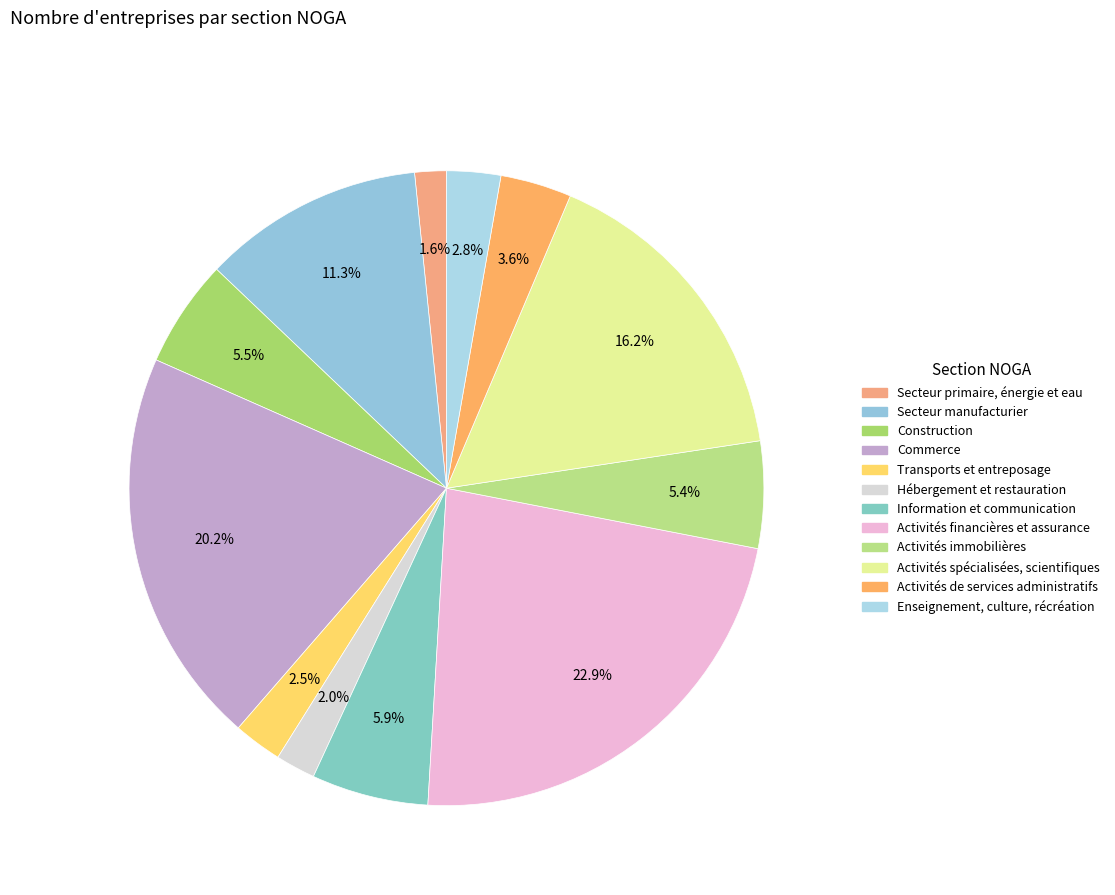

Which category has the biggest portion of the pie?

Activités financières et assurance